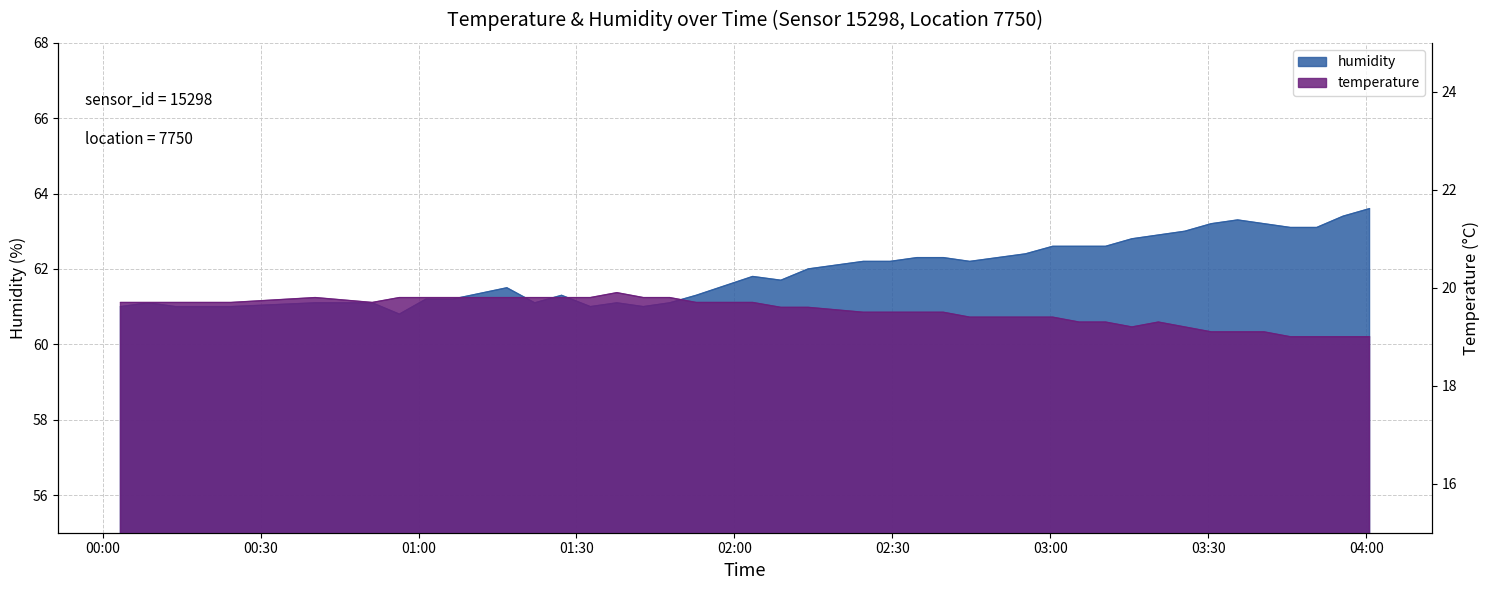

Is it true that temperature equals 19.1 at 03:35?

True